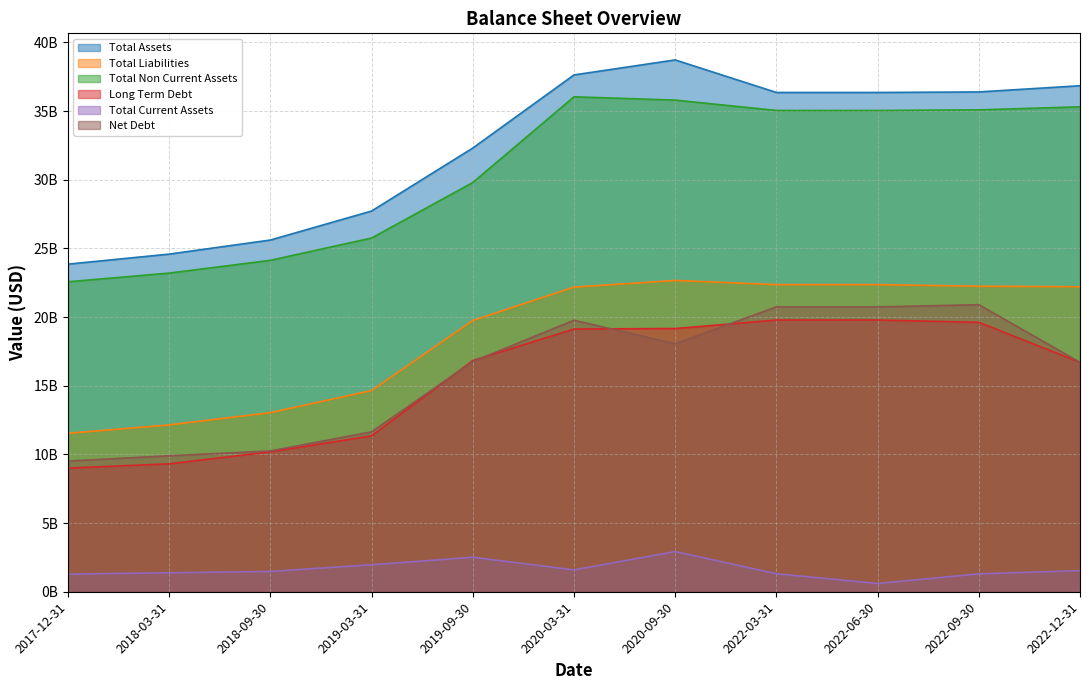

What is the label of the 3rd point from the left?

2018-09-30